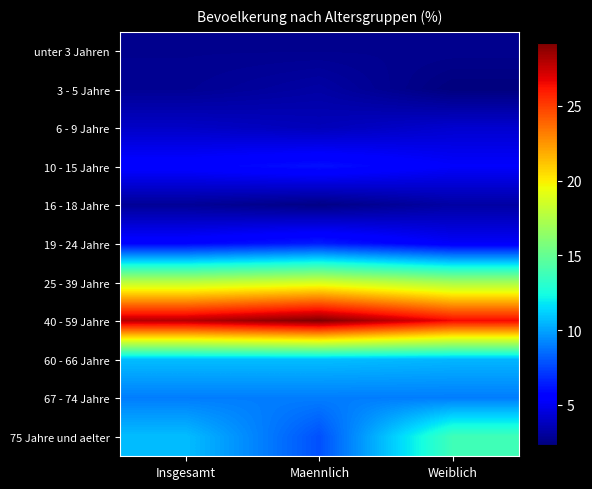

List the series in order of their peak value, highest first.

40 - 59 Jahre, 25 - 39 Jahre, 75 Jahre und aelter, 60 - 66 Jahre, 67 - 74 Jahre, 19 - 24 Jahre, 10 - 15 Jahre, 6 - 9 Jahre, 3 - 5 Jahre, 16 - 18 Jahre, unter 3 Jahren